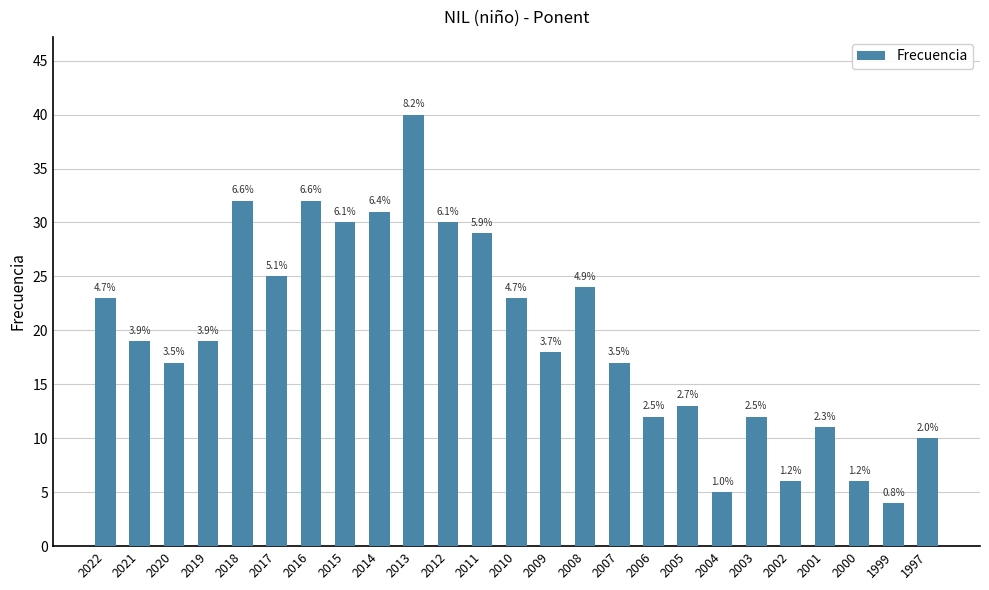

The value at 2000 is 3. True or false?

False